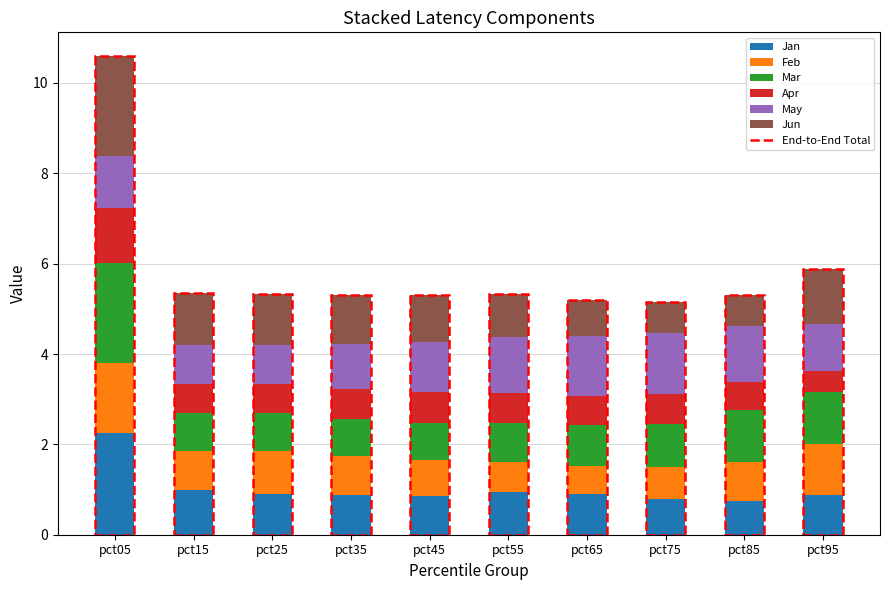

What is the lowest value of the Jan series?

0.8